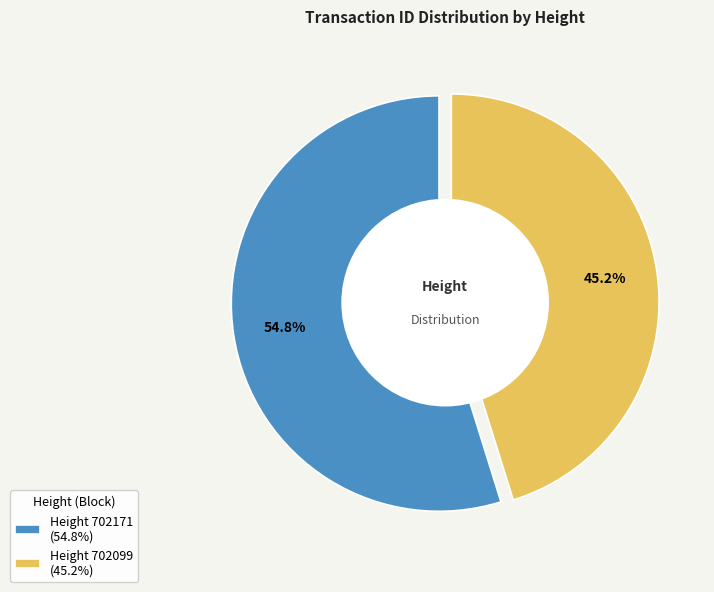

Approximately how many times larger is the value at 702099 compared to 702171?

0.8